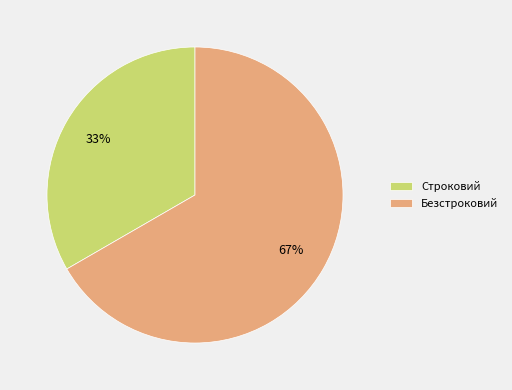

What percentage is the Безстроковий slice, to the nearest percent?

67%